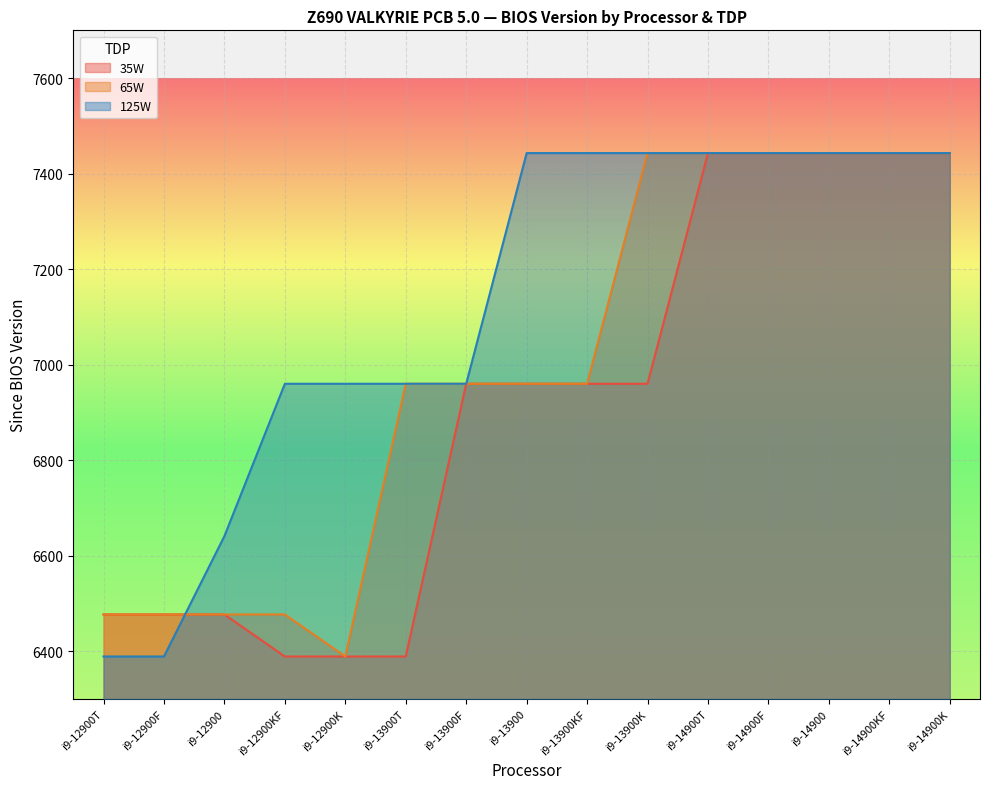

Rank the categories by 65W value from lowest to highest.

i9-12900K, i9-12900T, i9-12900F, i9-12900, i9-12900KF, i9-13900T, i9-13900F, i9-13900, i9-13900KF, i9-13900K, i9-14900T, i9-14900F, i9-14900, i9-14900KF, i9-14900K